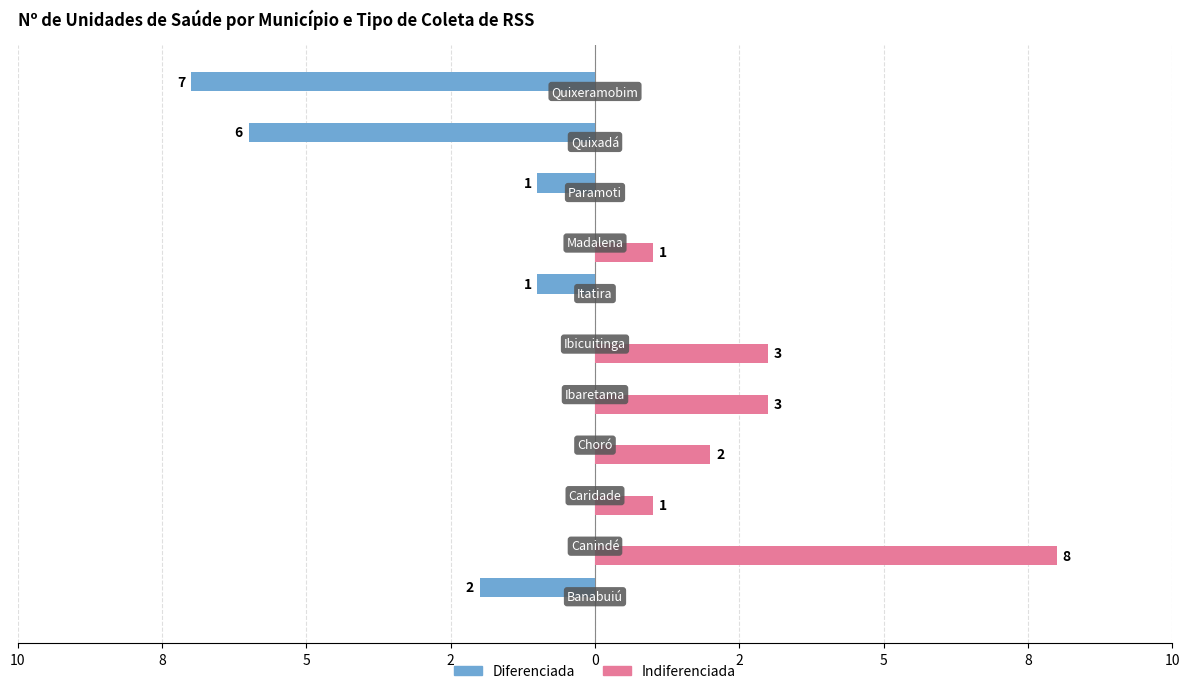

How many Indiferenciada values are between 0 and 3?

10